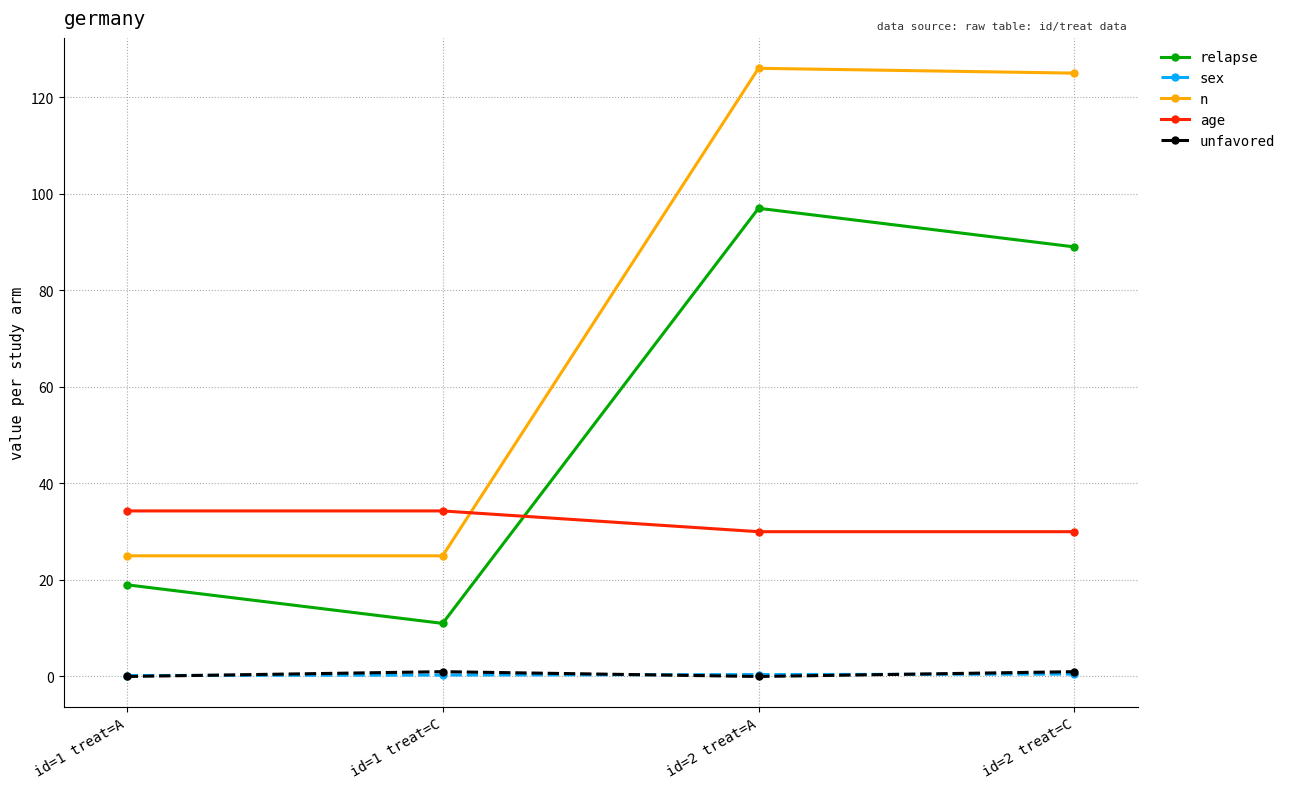

Does the chart display data point markers on the line(s)?

Yes